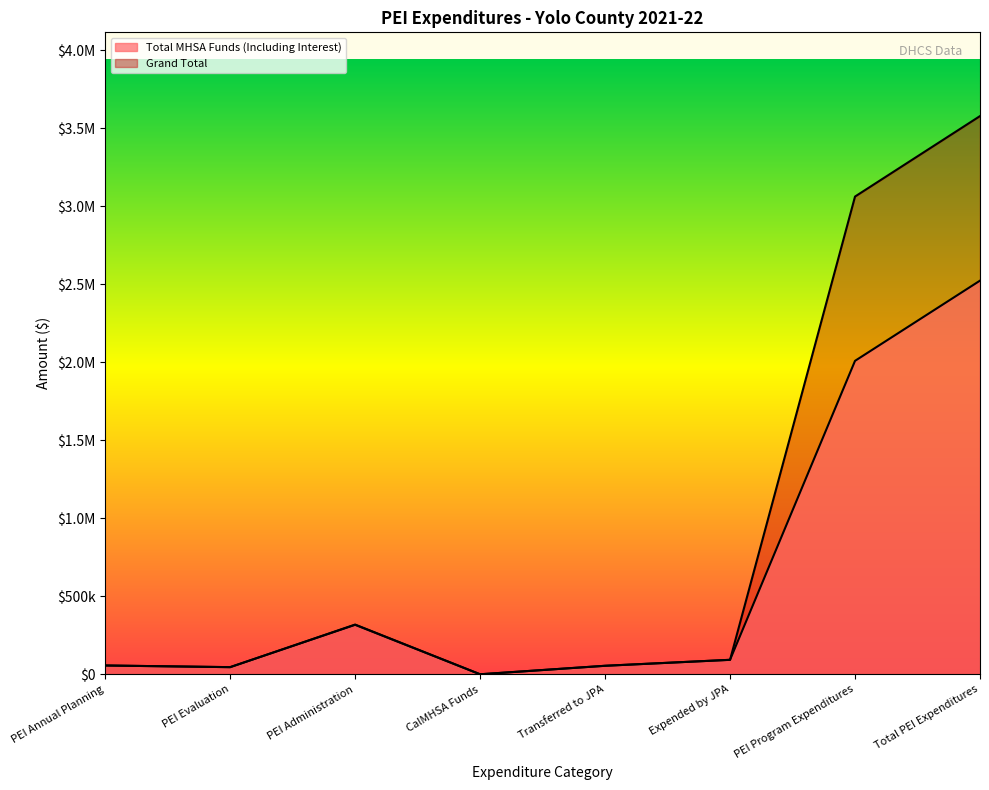

The Grand Total series shows 618.8 at CalMHSA Funds. True or false?

True